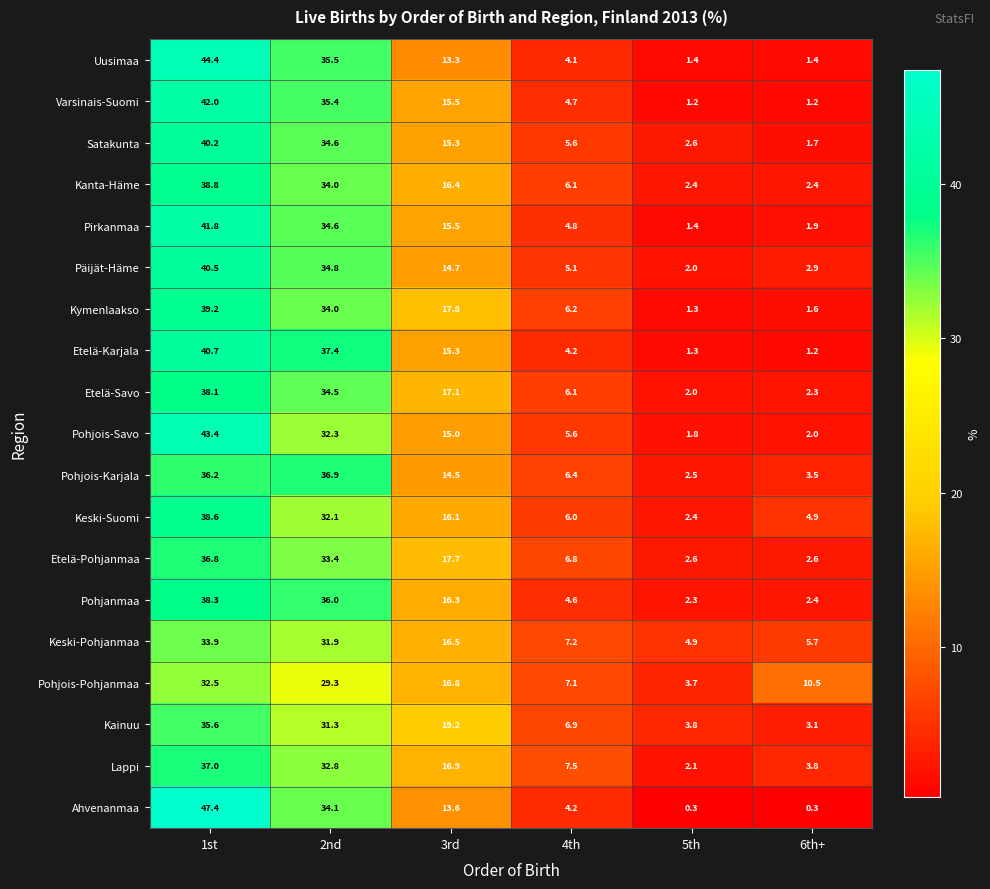

What is the maximum value shown in the chart?

47.4